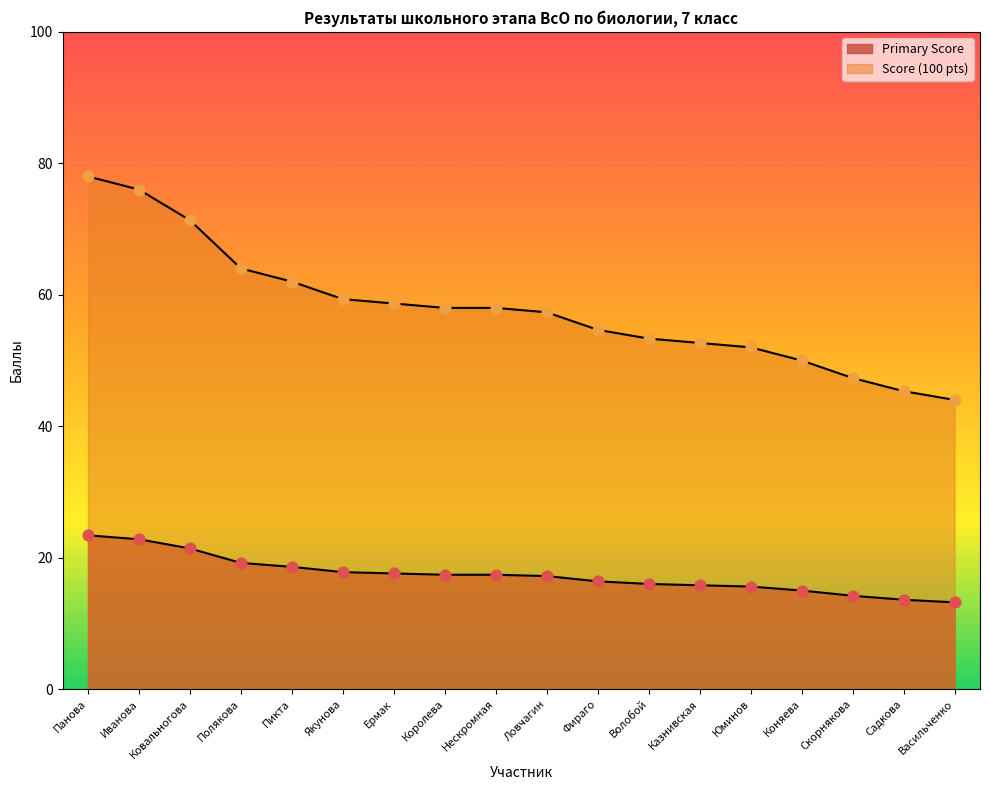

At which category is the sum across all series the highest?

Панова